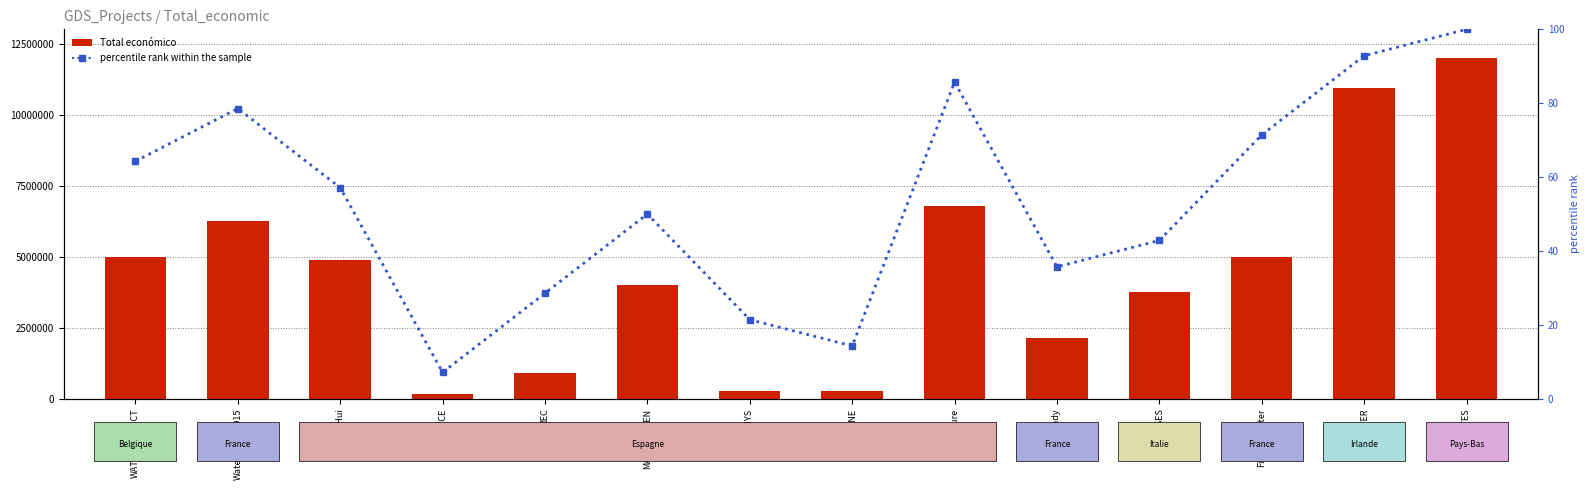

What position from the right is ALL-Ready?

5